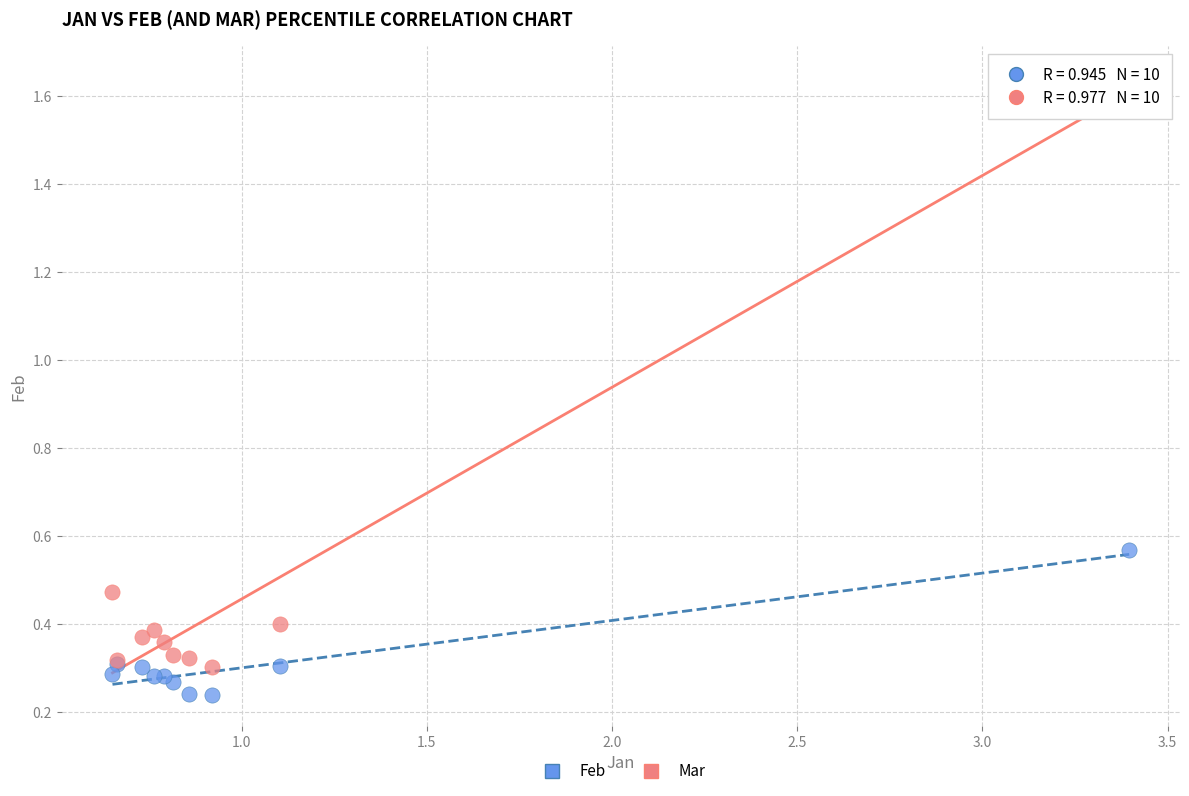

Which series reaches the maximum Y coordinate?

Mar